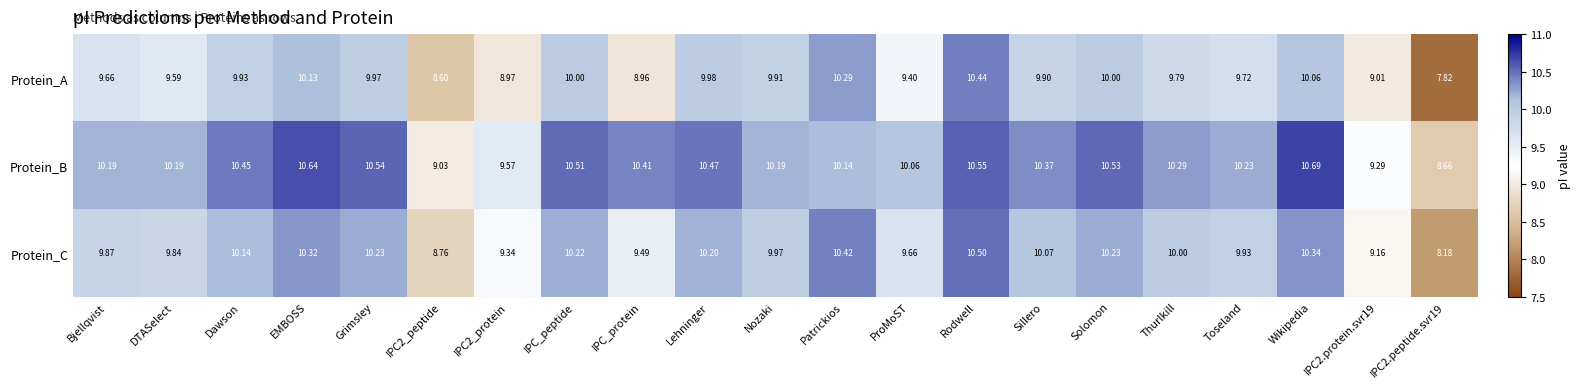

Where does the Protein_C series first go above 10?

Dawson